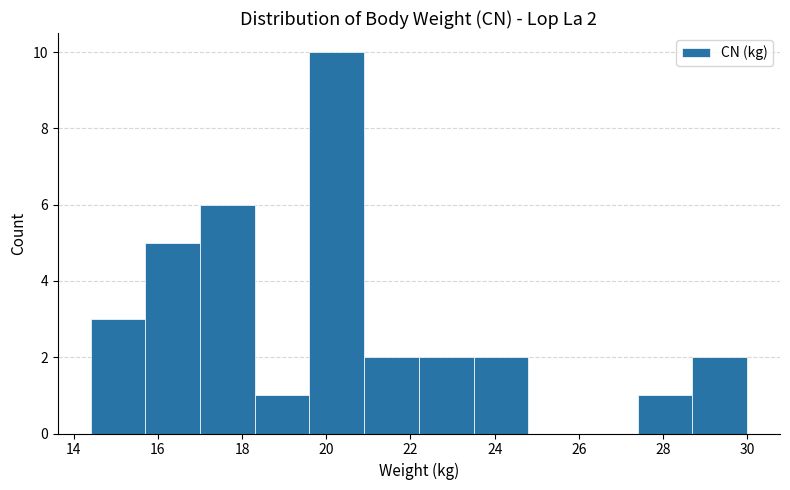

Over which range of the x-axis is the bar tallest?

19.6 to 20.9